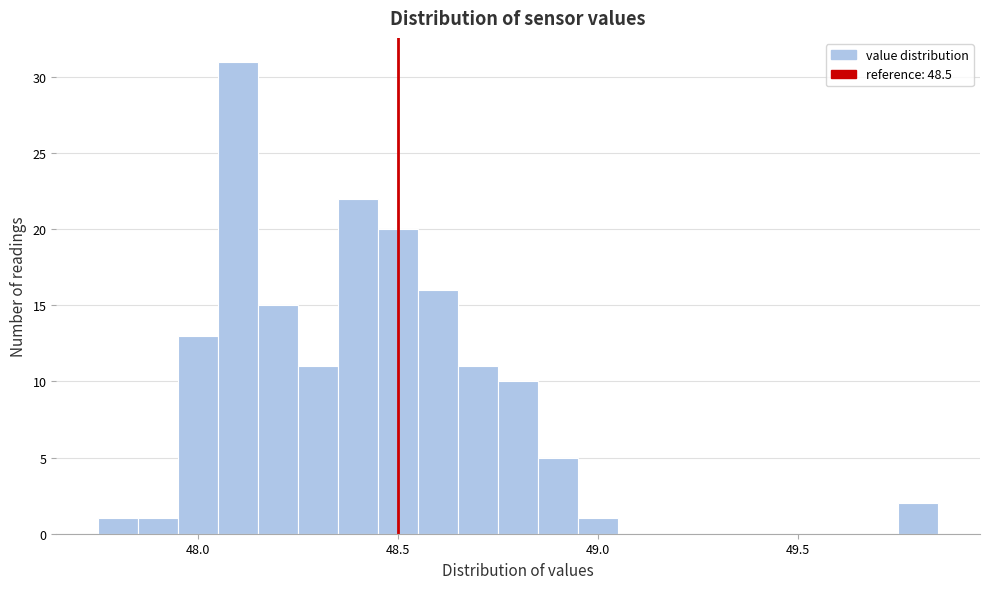

Around what value on the x-axis is the tallest bar? Give the approximate position of its centre, as read against the axis.

48.10